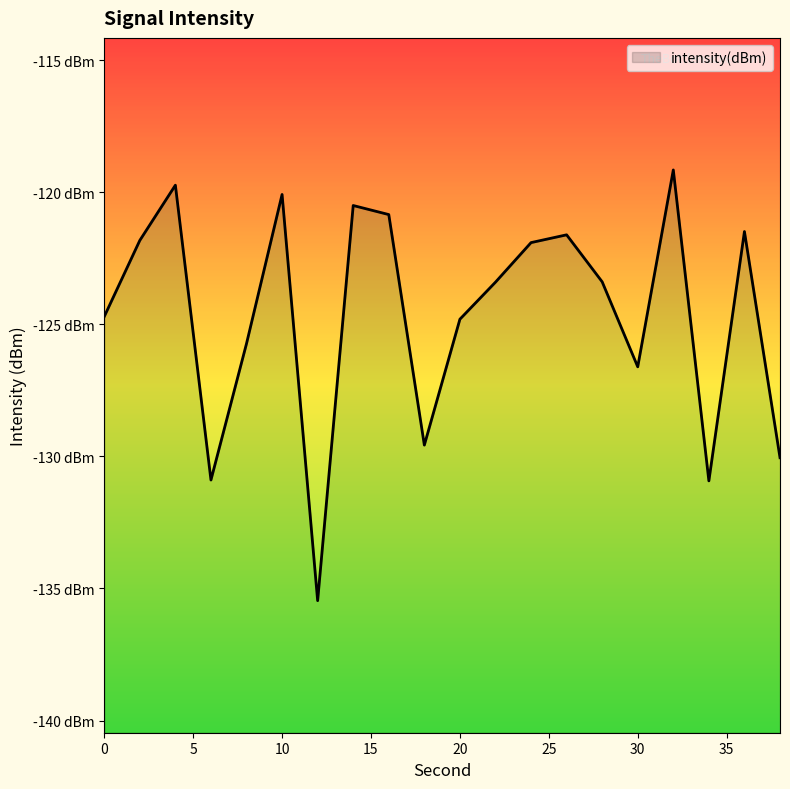

What is the difference between the values at 34 and 0?

6.2